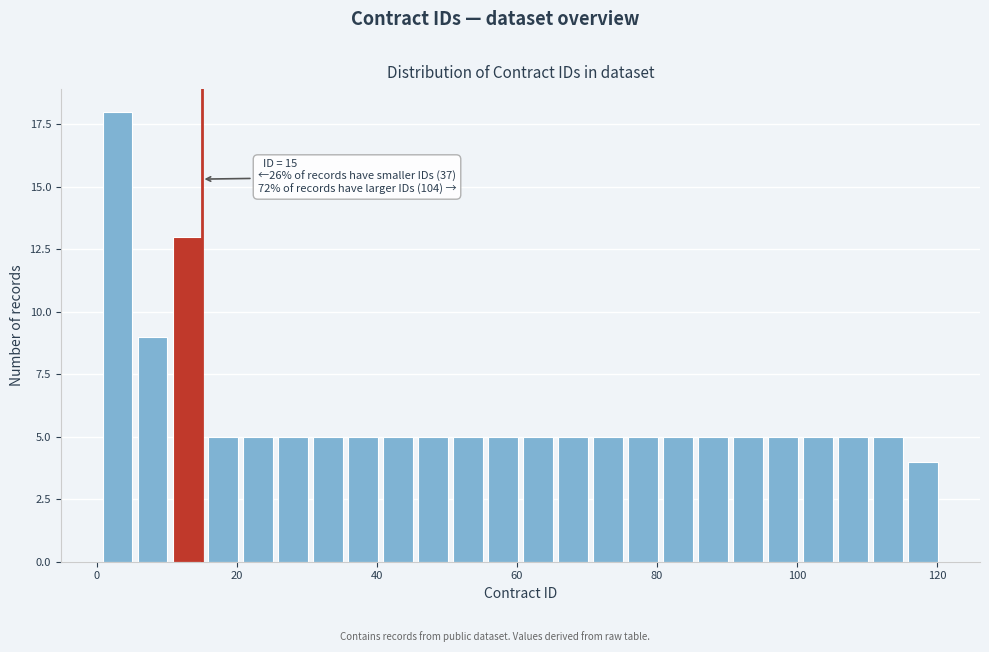

Around what value on the x-axis is the tallest bar? Give the approximate position of its centre, as read against the axis.

4